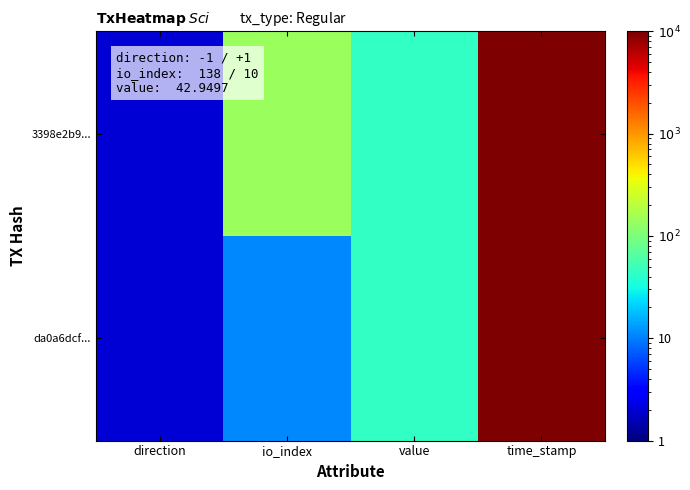

Count the number of data series in this chart.

2